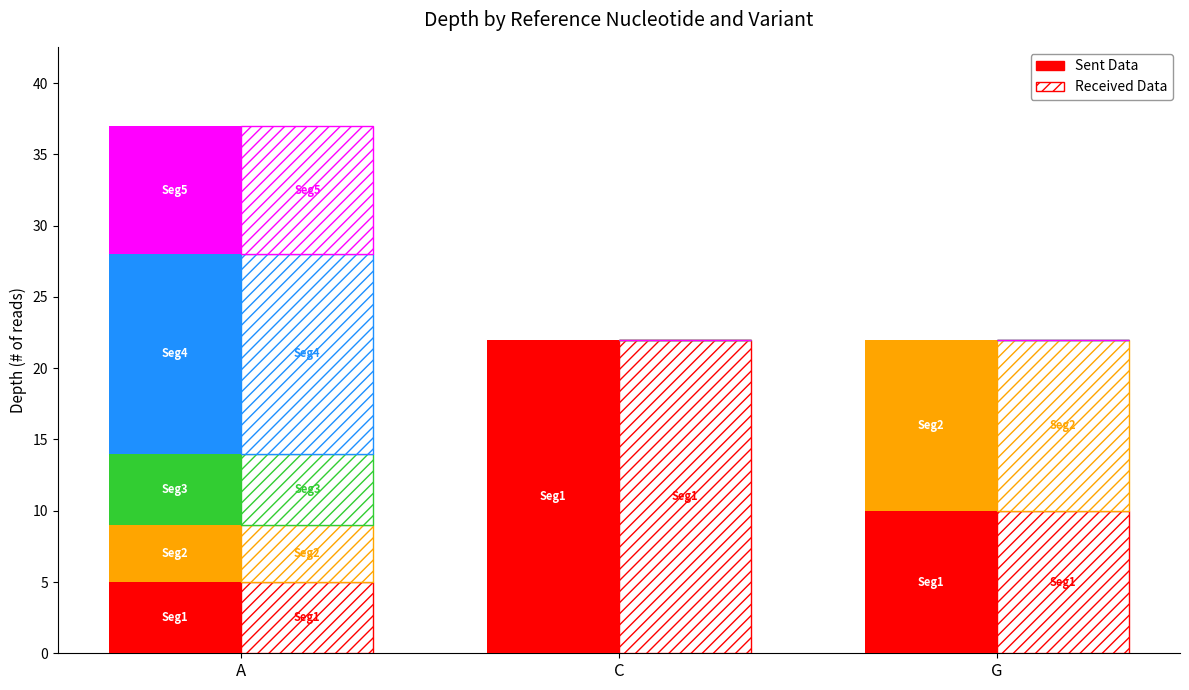

What is the difference between the values at G and C?

12